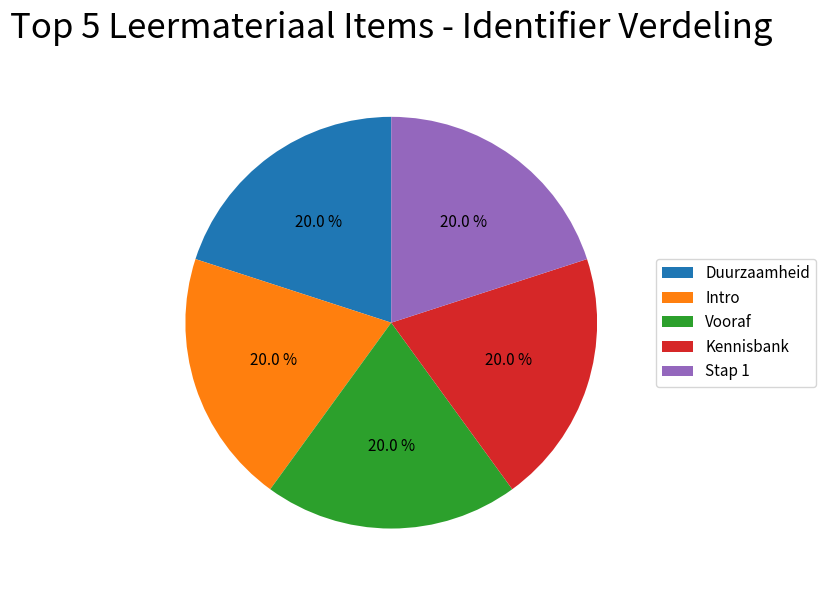

Count the number of slices in the pie.

5